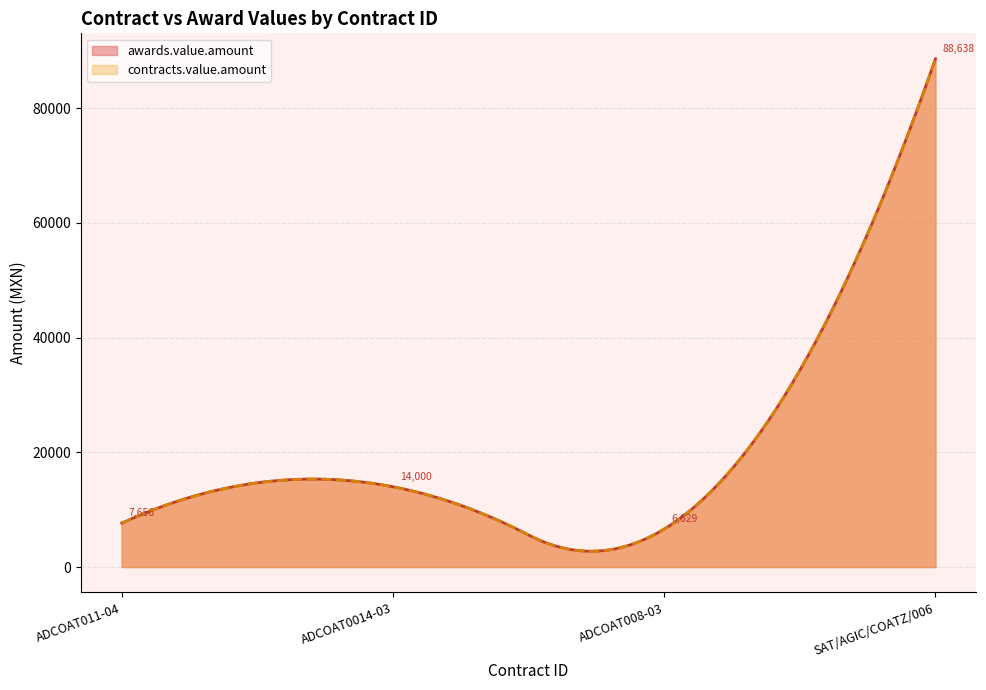

How many data points in contracts.value.amount are above 14000?

1